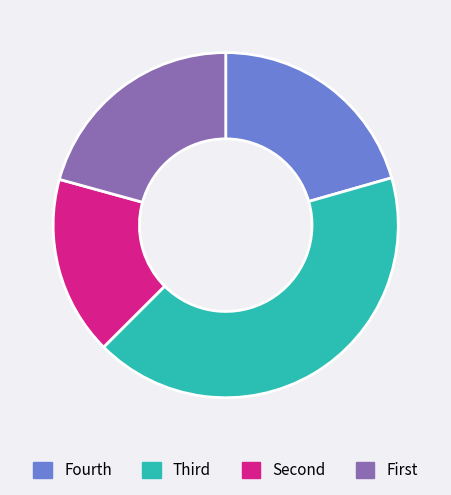

Does any single category account for the majority?

No